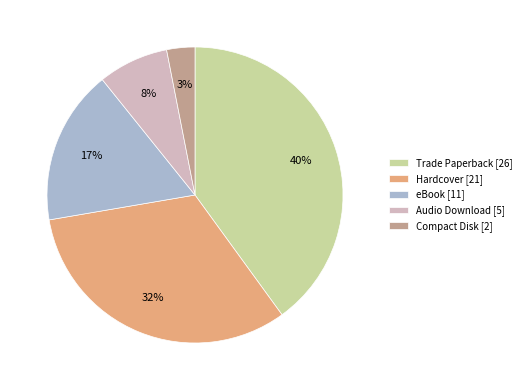

Rank the categories by value from highest to lowest.

Trade Paperback, Hardcover, eBook, Audio Download, Compact Disk